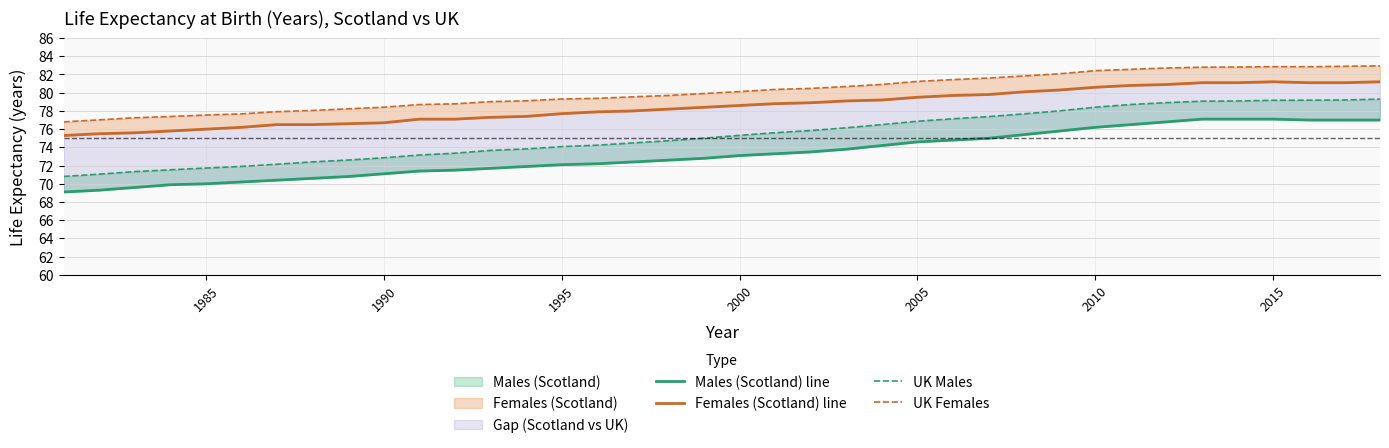

What is the maximum value for UK Males?

79.3